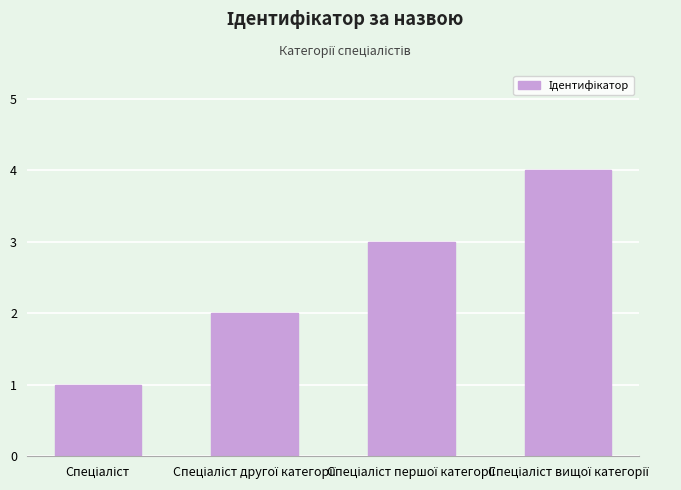

What is the difference between the maximum and minimum values?

3